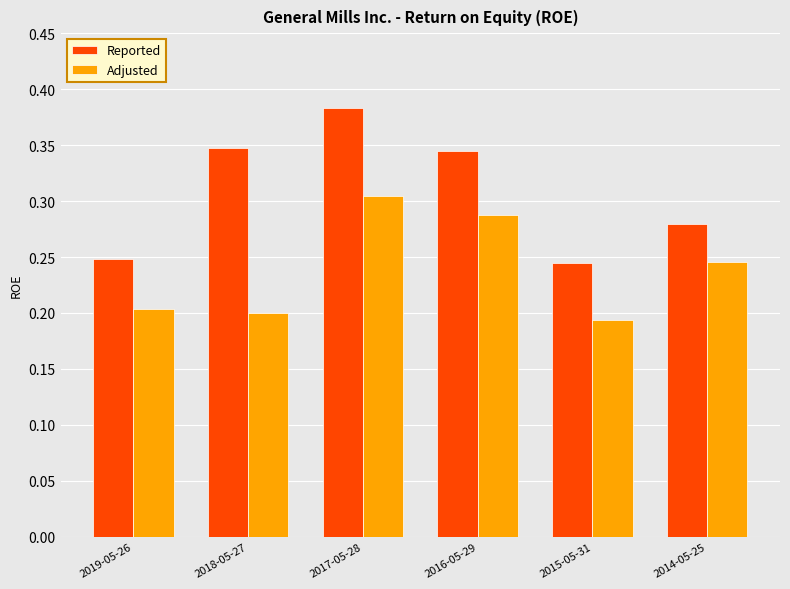

How many bars are there in each group?

2